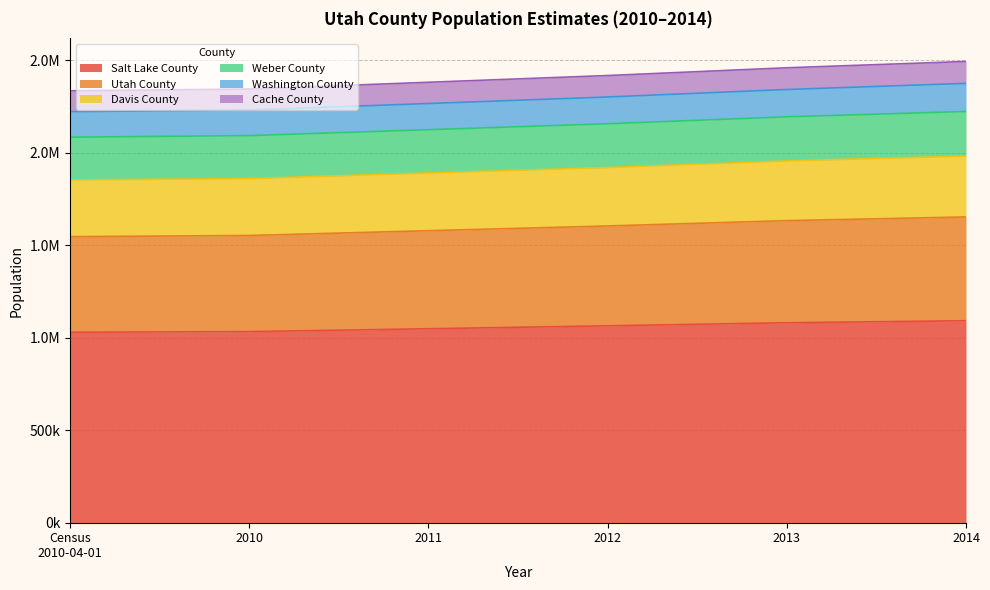

Which has a higher value, 2013 or Census 2010-04-01?

2013